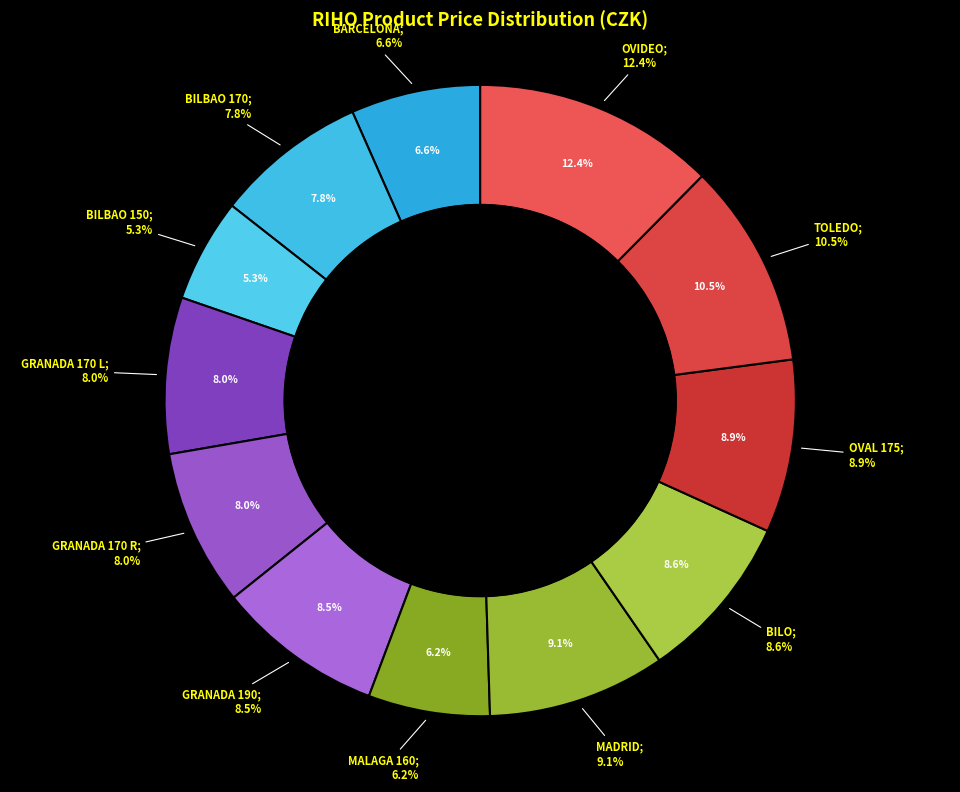

What is the total percentage of GRANADA 190 and BILO?

17.1%